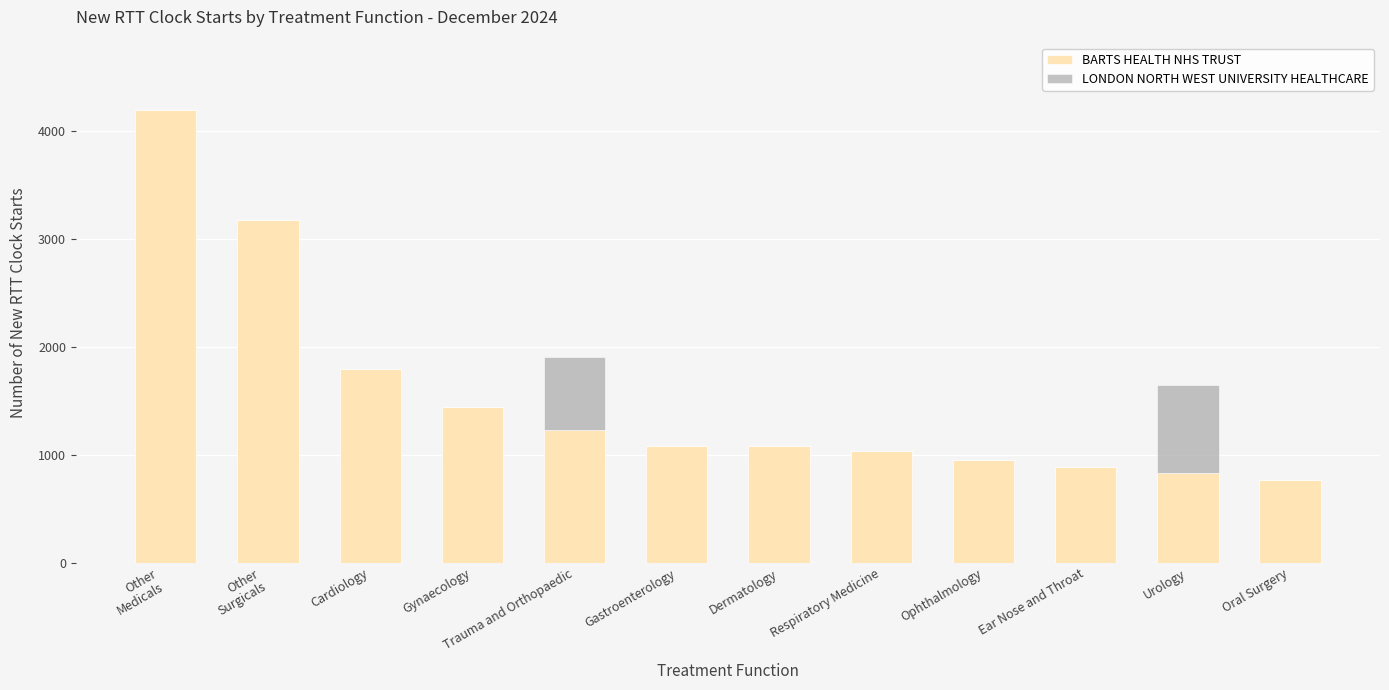

Are the bars grouped side by side (vs. stacked)?

No